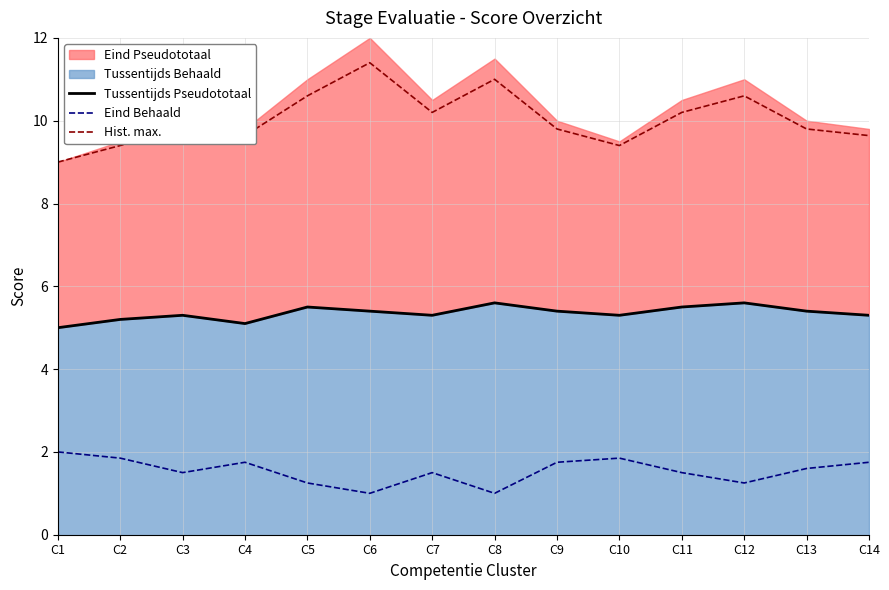

How many interior local peaks does the Eind Behaald series have?

3